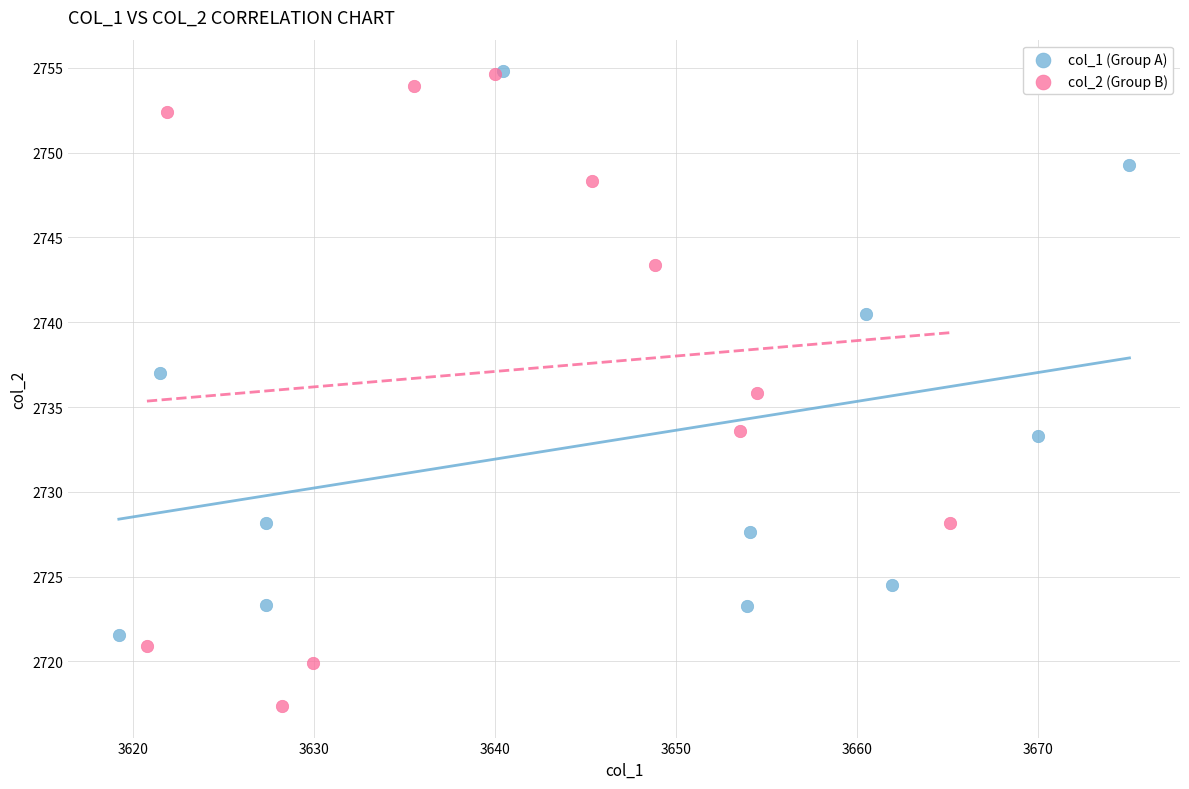

Which series has the widest spread of Y values?

col_2 (Group B)